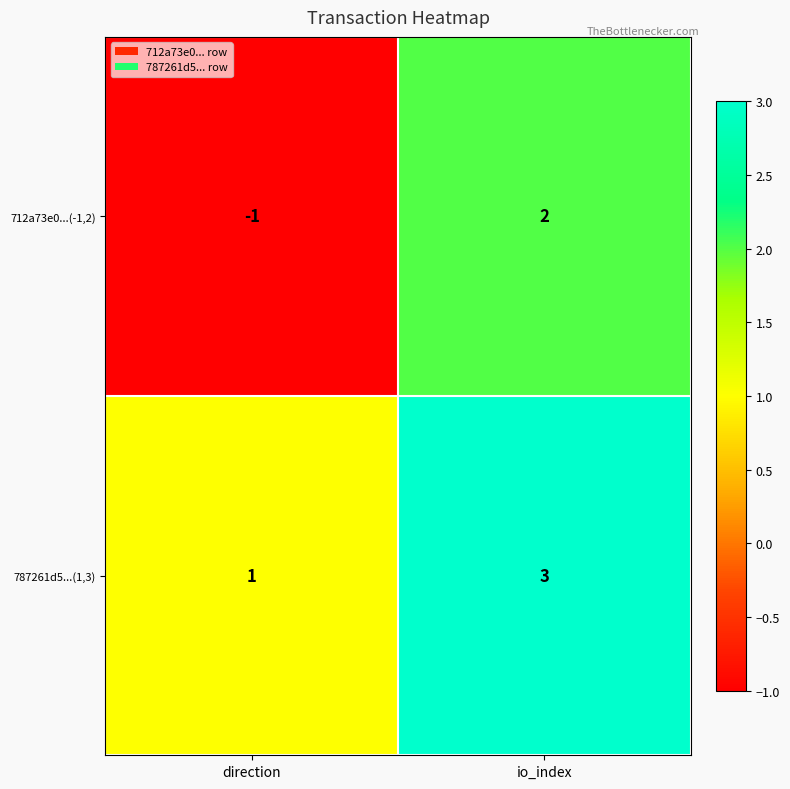

What is the sum of all 787261d5...(1,3) values?

4